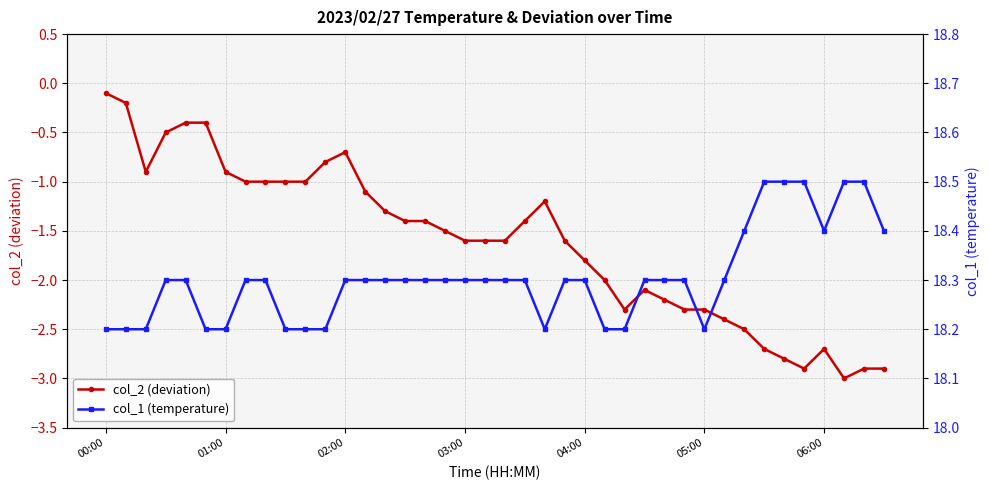

Does the chart have visible grid lines?

Yes